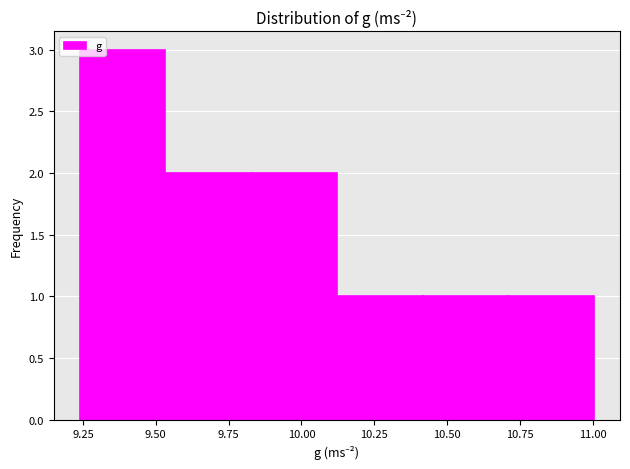

Which range on the x-axis has the tallest bar?

9.25 to 9.55